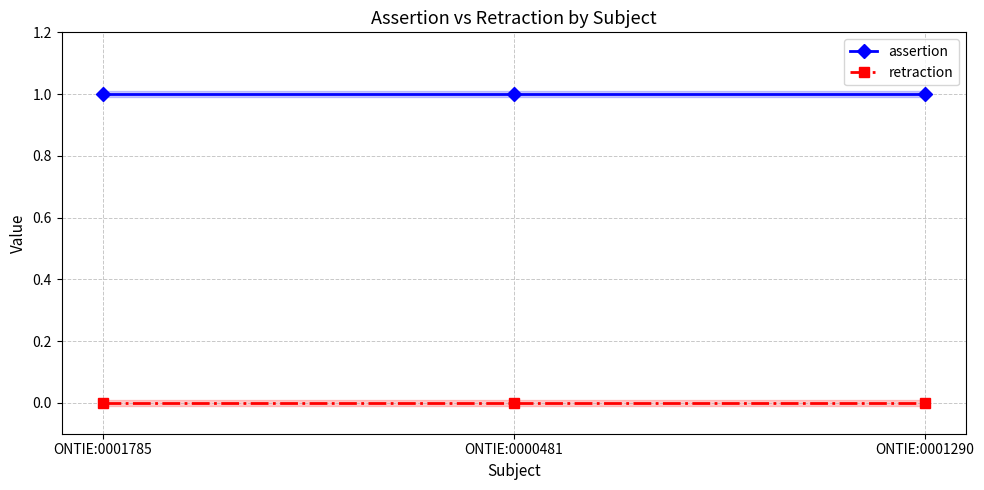

What are all the series names shown in the legend?

assertion, retraction